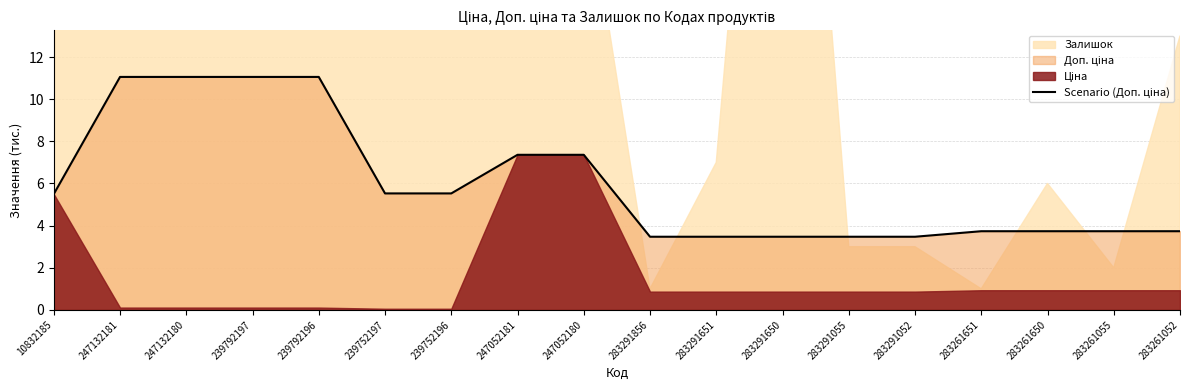

List the labels in order of value, smallest first.

283291856, 283291651, 283291650, 283291055, 283291052, 283261651, 283261650, 283261055, 283261052, 10832185, 239752197, 239752196, 247052181, 247052180, 247132181, 247132180, 239792197, 239792196